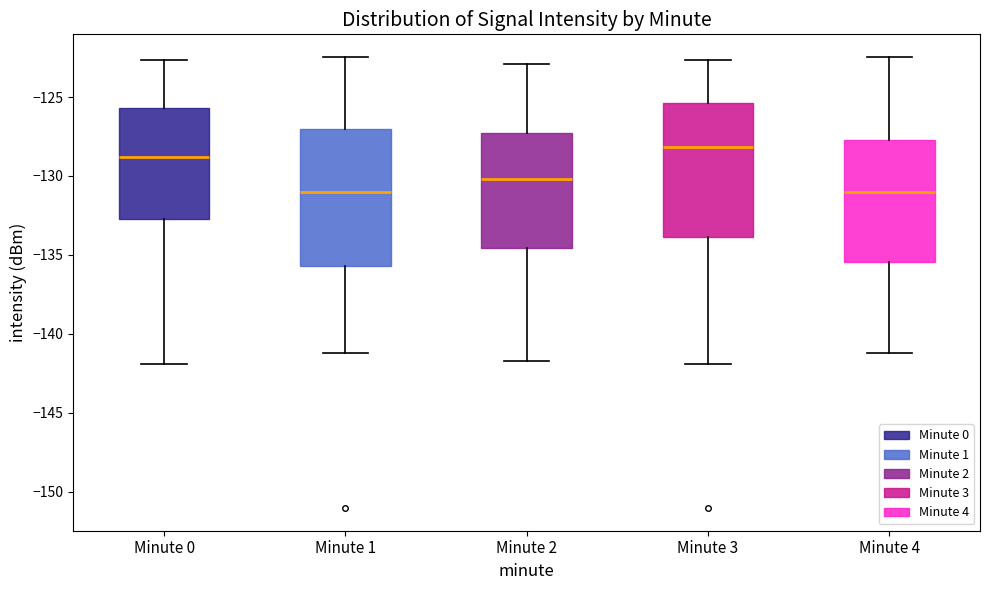

Which box's median line is the highest?

Minute 3